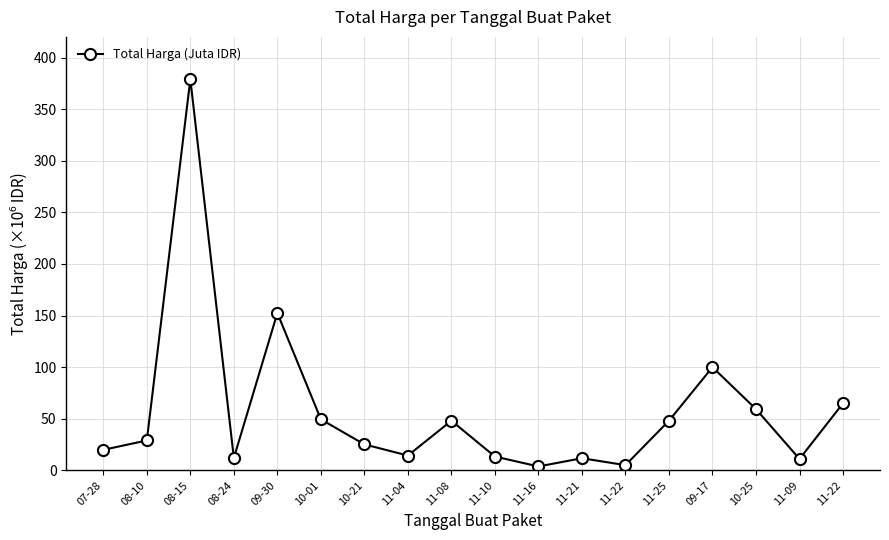

What is the label of the 5th point from the left?

09-30